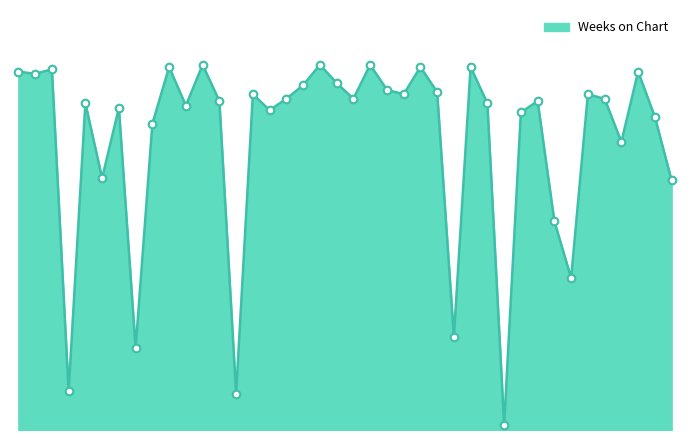

Is this an area chart (filled region under the line)?

Yes